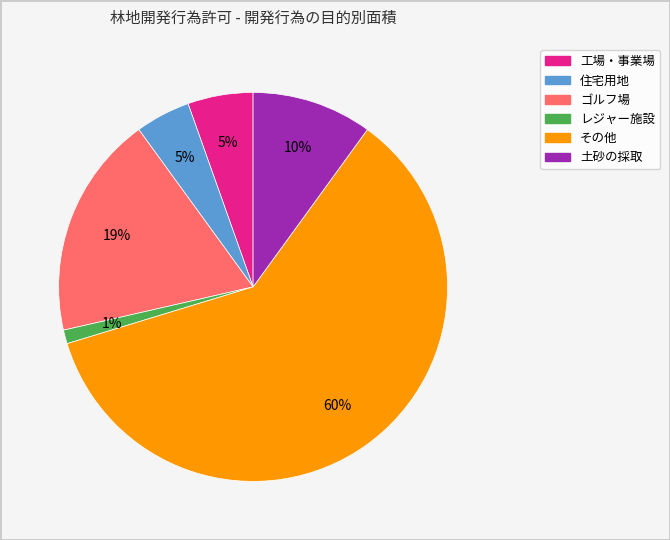

To the nearest percent, what portion does 工場・事業場 represent?

5%